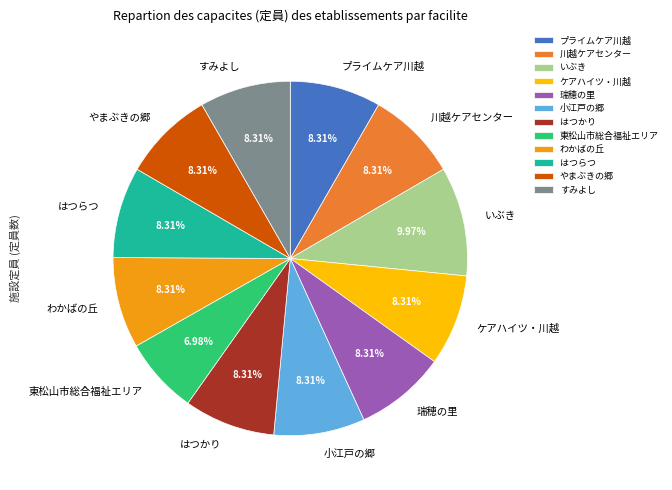

True or false: すみよし accounts for 8% of the total.

True